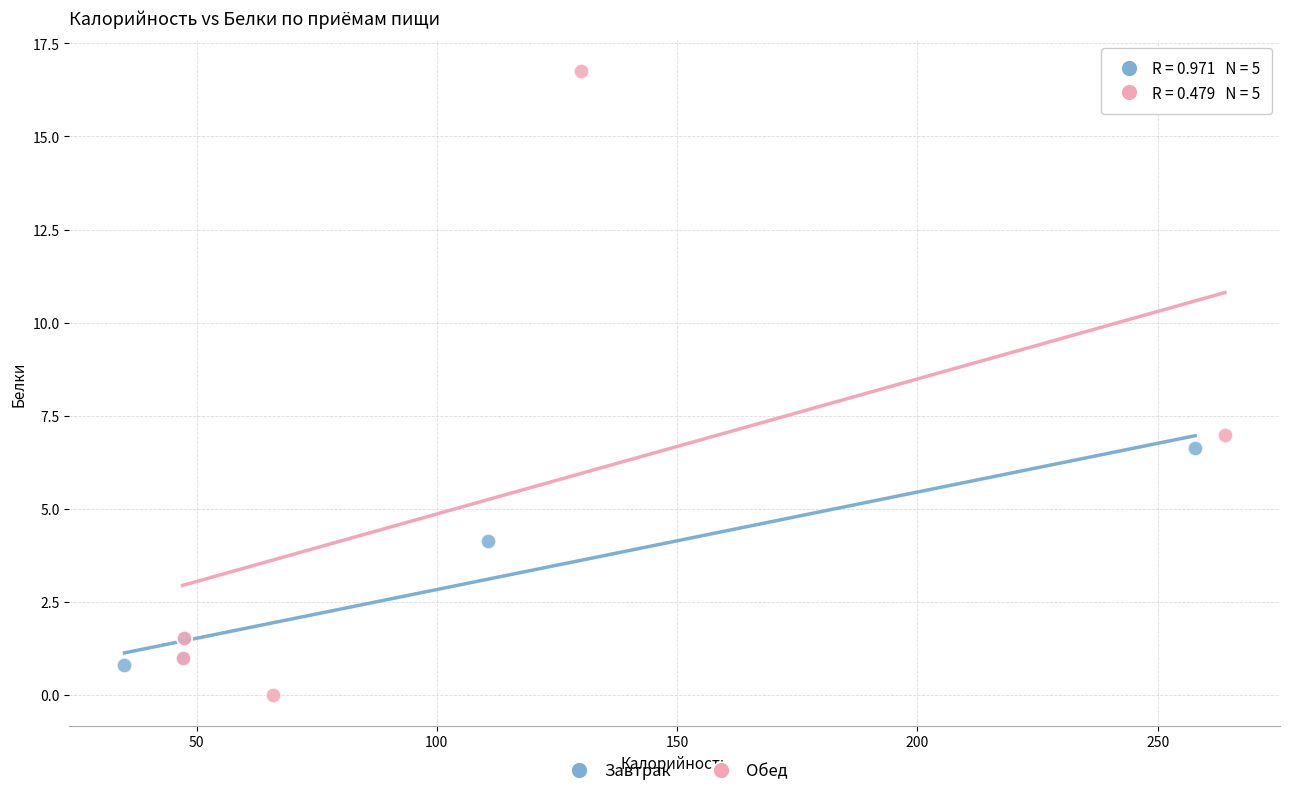

Which series reaches the maximum Y coordinate?

Обед